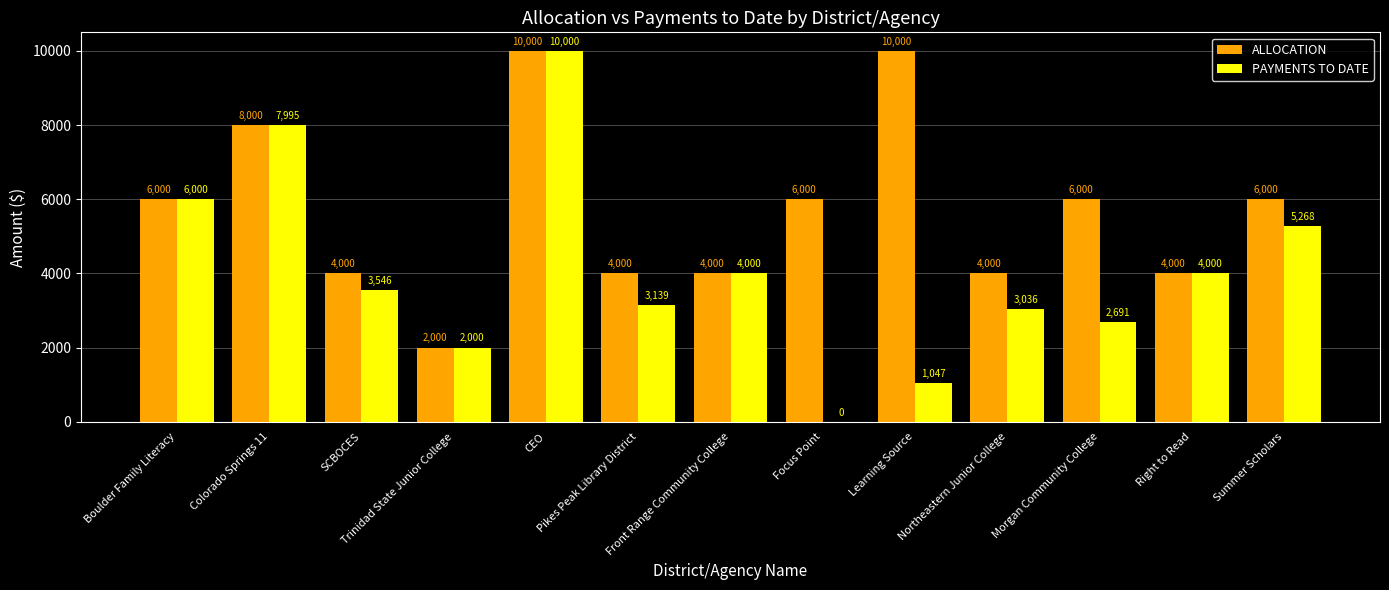

Is it true that PAYMENTS TO DATE equals 3036 at Northeastern Junior College?

True